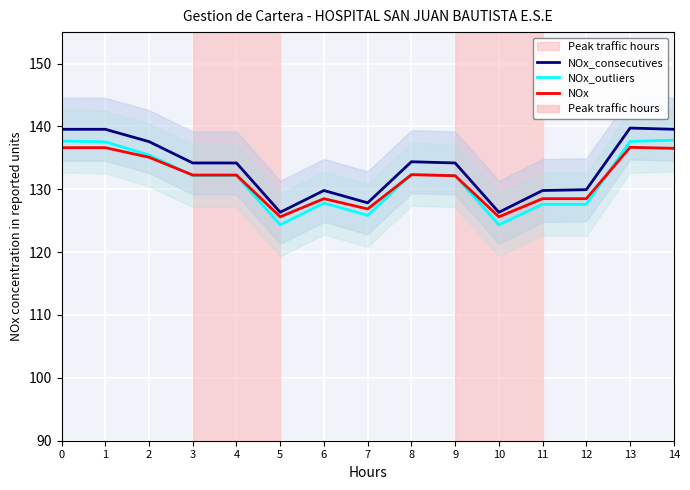

Reading left to right, extract all data points from this chart.

NOx_consecutives: 0=139.5	1=139.5	2=137.6	3=134.2	4=134.2	5=126.3	6=129.8	7=127.8	8=134.4	9=134.2	10=126.3	11=129.8	12=129.9	13=139.7	14=139.5
NOx_outliers: 0=137.7	1=137.5	2=135.5	3=132.2	4=132.2	5=124.3	6=127.8	7=125.8	8=132.4	9=132.2	10=124.3	11=127.6	12=127.6	13=137.6	14=137.8
NOx: 0=136.6	1=136.6	2=135.1	3=132.3	4=132.3	5=125.6	6=128.5	7=126.9	8=132.3	9=132.2	10=125.6	11=128.5	12=128.5	13=136.7	14=136.5